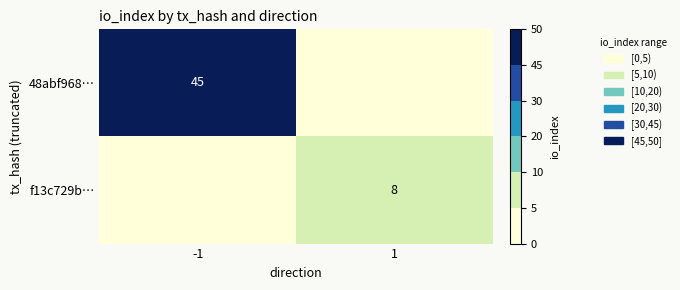

True or false: 48abf968… has a value of 45 at -1.

True